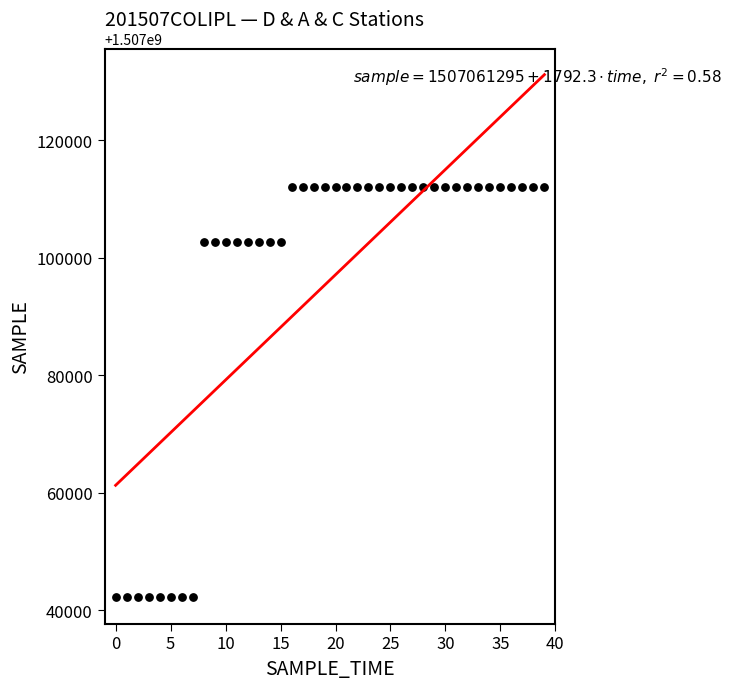

What is the range of Y values (max minus min)?

69923